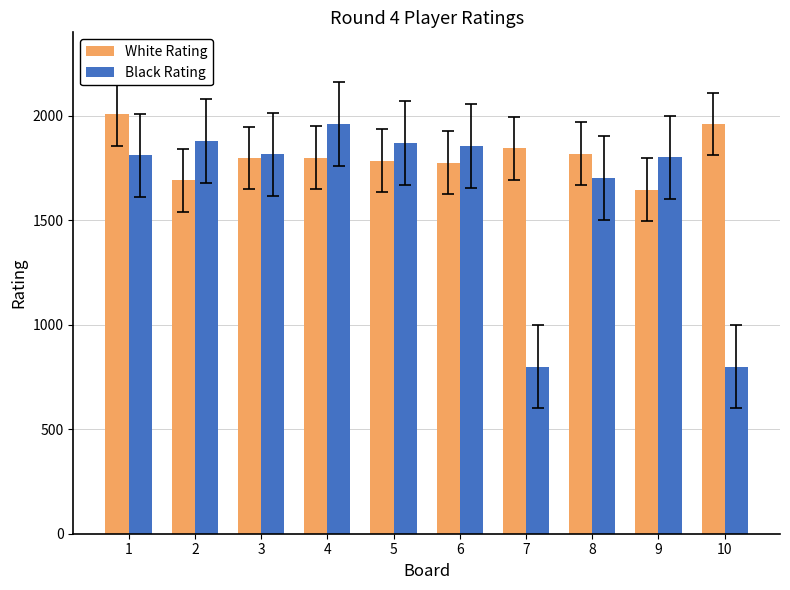

Which series changed the most between 3 and 4?

Black Rating